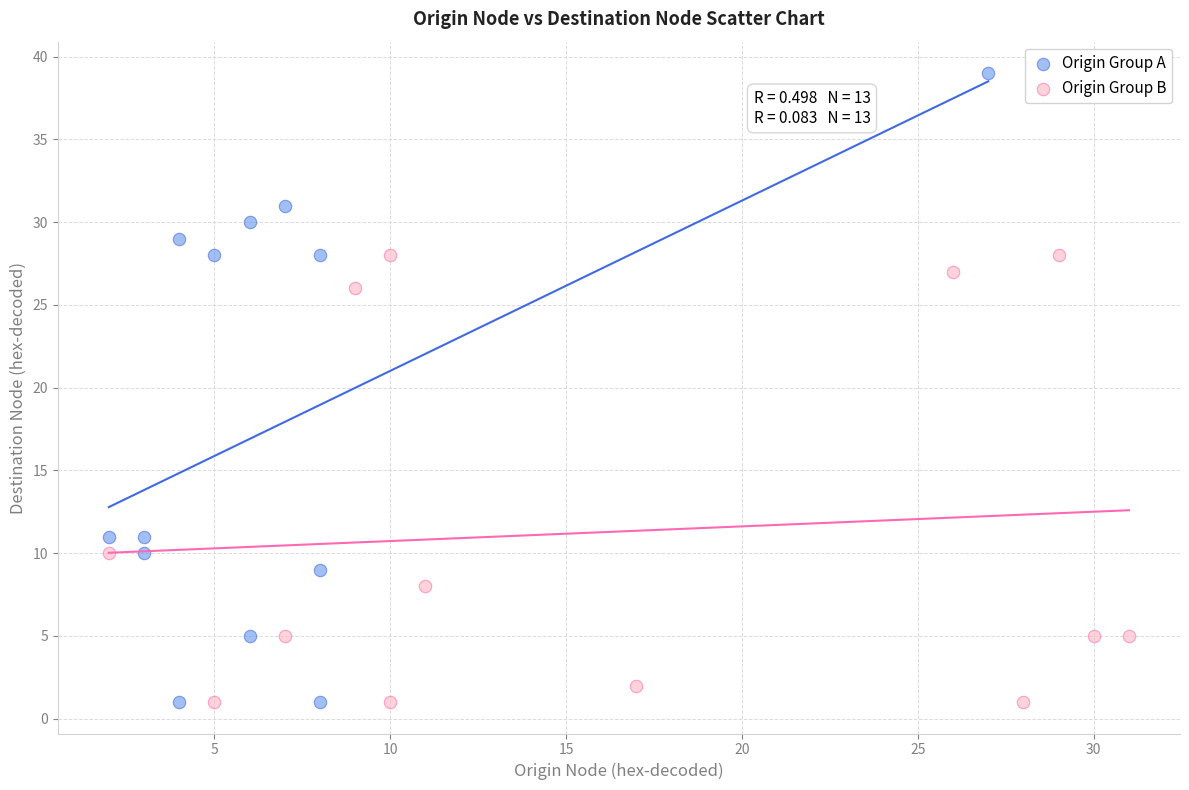

Which series reaches the maximum Y coordinate?

Origin Group A